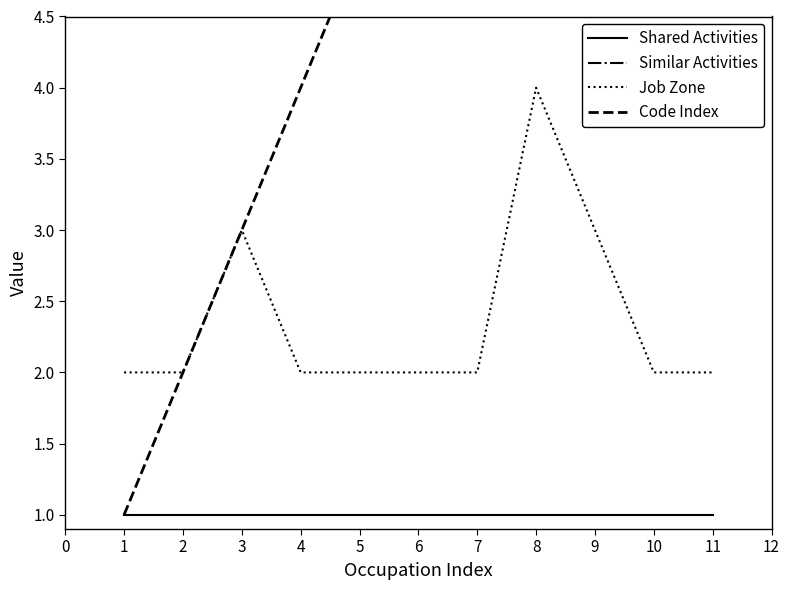

At which label does Job Zone reach its peak?

8